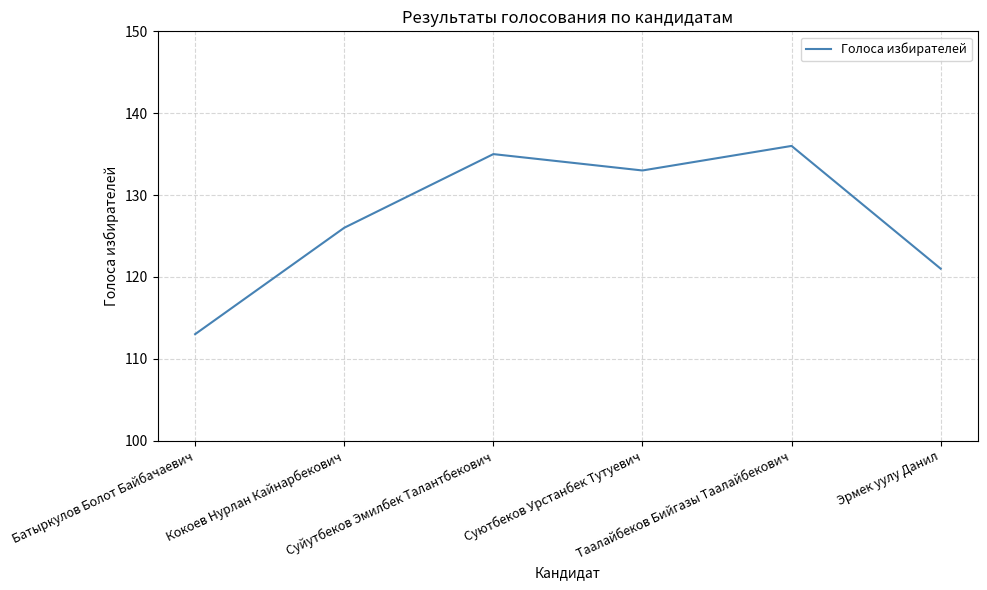

What value does the data have at Кокоев Нурлан Кайнарбекович, to the nearest 5?

125